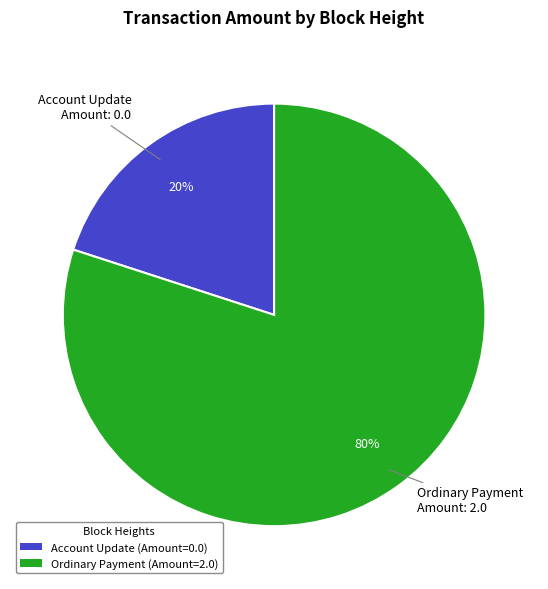

Does any single category account for the majority?

Yes